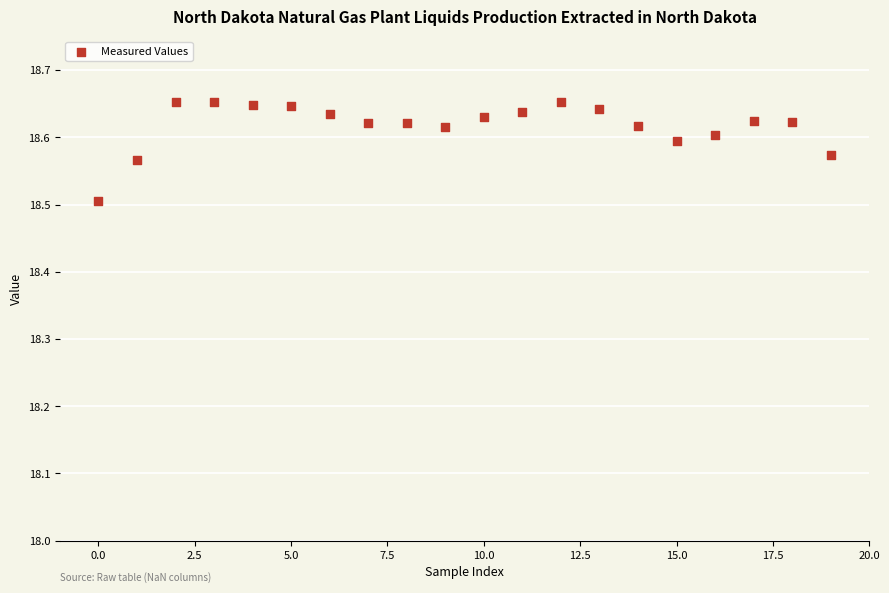

What Y value in the scatter plot is closest to 18?

18.5